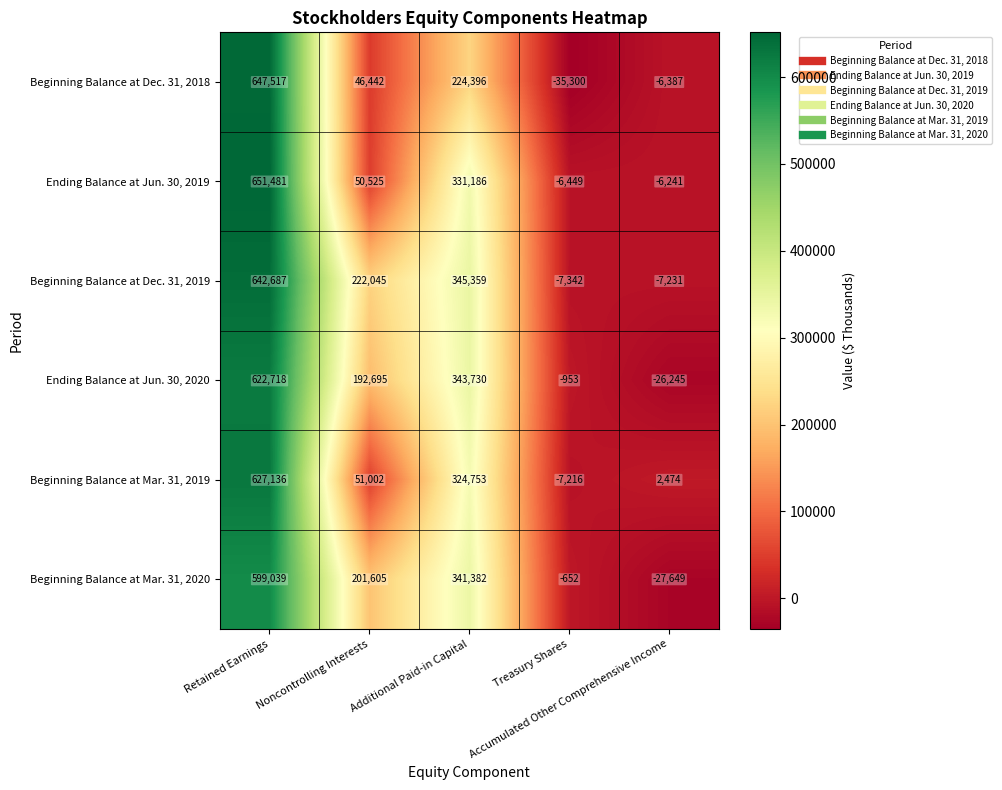

What is the total value across all series at Accumulated Other Comprehensive Income?

-71279